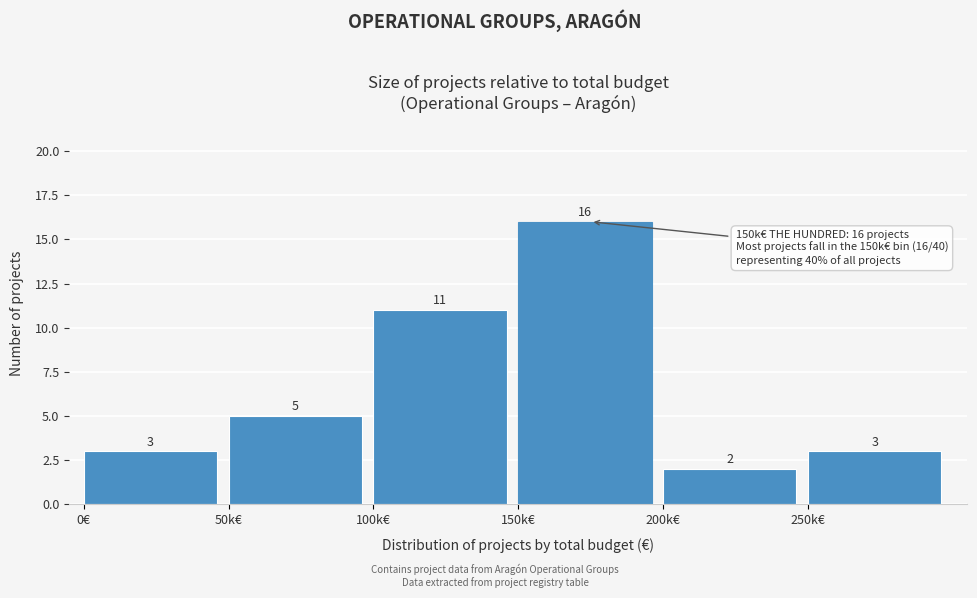

Reading left to right, extract all data points from this chart.

0€=3	50k€=5	100k€=11	150k€=16	200k€=2	250k€=3